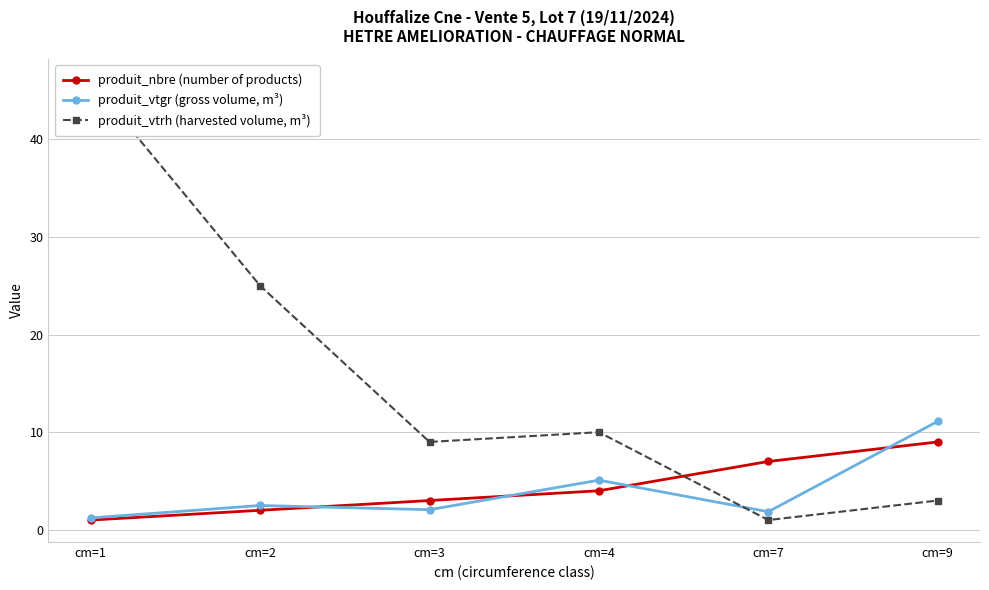

Which series has the largest total across all categories?

produit_vtrh (harvested volume, m³)